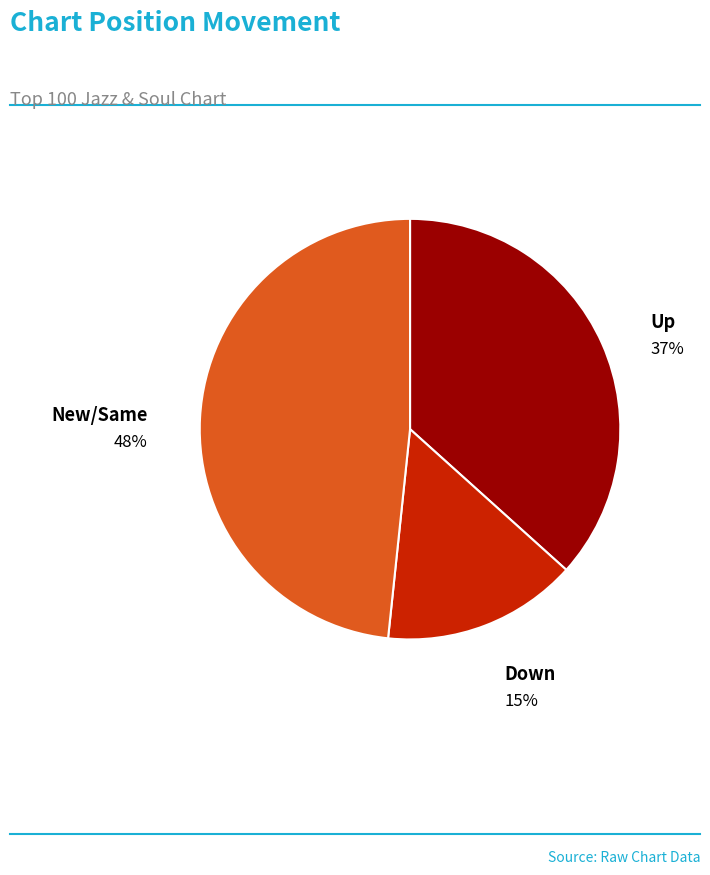

How many slices are in this pie chart?

3